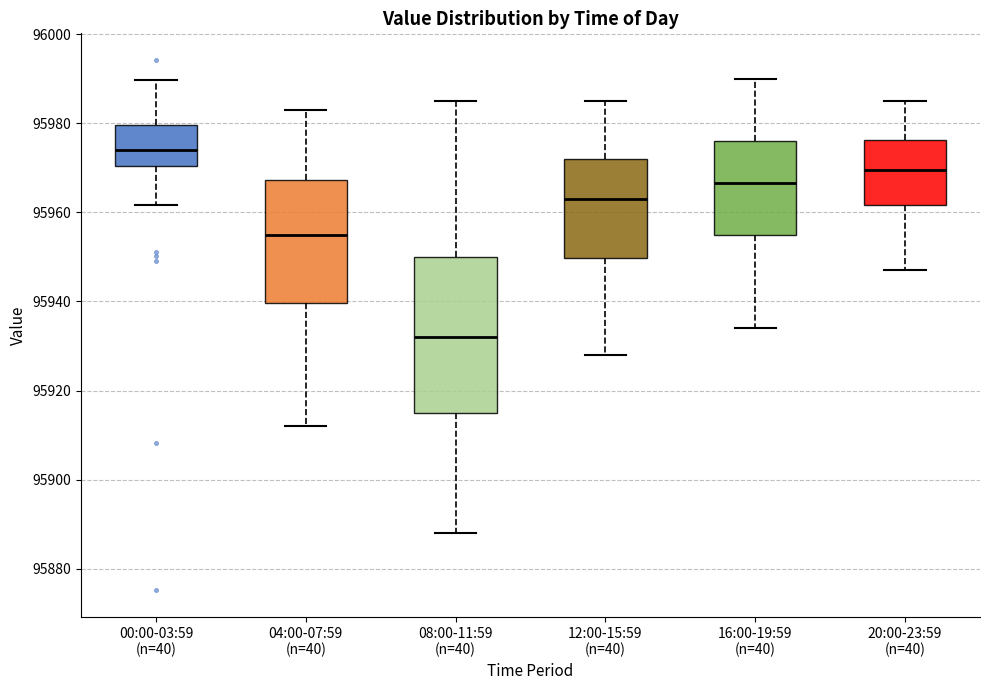

Reading left to right, read every box against the y-axis: the position of its median line, the range the box covers, and the ends of its whiskers. The values are not printed on the chart, so give them approximately, as read against the axis.

00:00-03:59 (n=40): median 95974, box 95970 to 95980, whiskers 95962 to 95990
04:00-07:59 (n=40): median 95956, box 95940 to 95968, whiskers 95912 to 95984
08:00-11:59 (n=40): median 95932, box 95916 to 95950, whiskers 95888 to 95986
12:00-15:59 (n=40): median 95964, box 95950 to 95972, whiskers 95928 to 95986
16:00-19:59 (n=40): median 95966, box 95956 to 95976, whiskers 95934 to 95990
20:00-23:59 (n=40): median 95970, box 95962 to 95976, whiskers 95948 to 95986